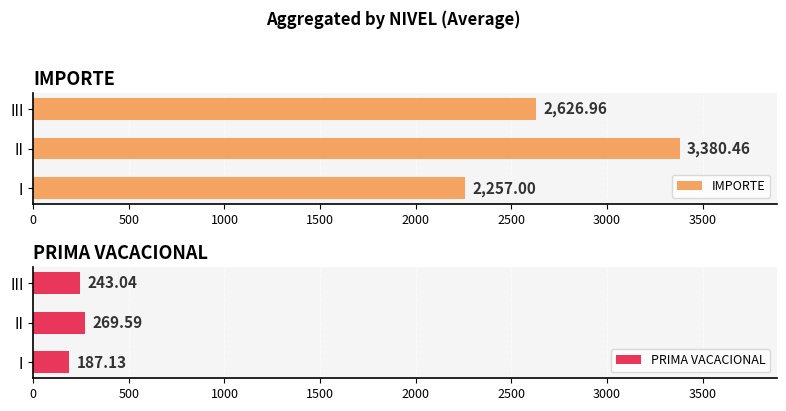

How many values in the IMPORTE series are below 2626?

1